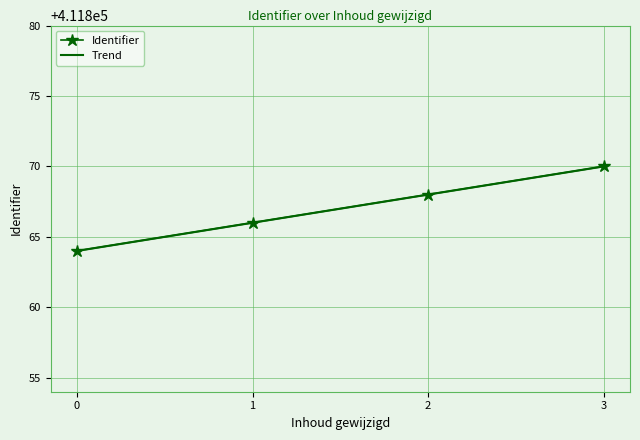

Count the Trend values in the range 411865 to 411869.

2